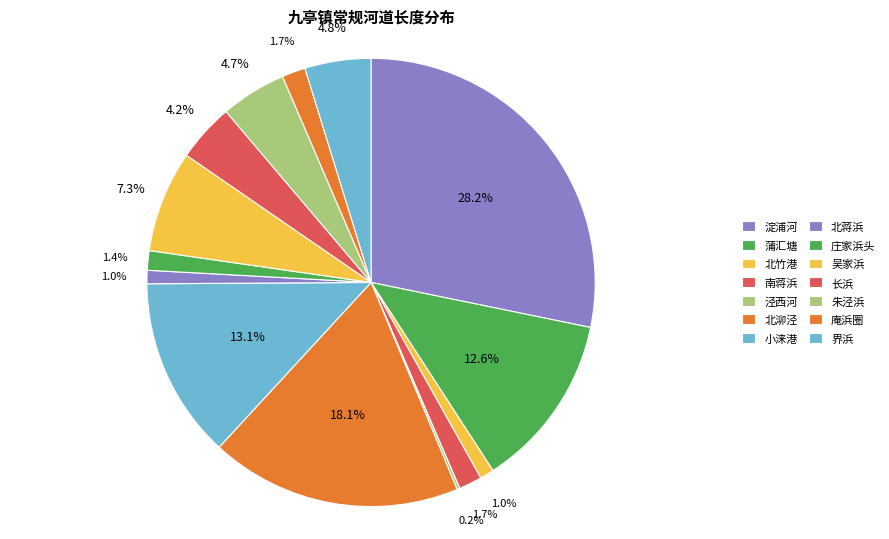

To the nearest percent, what portion does 蒲汇塘 represent?

13%